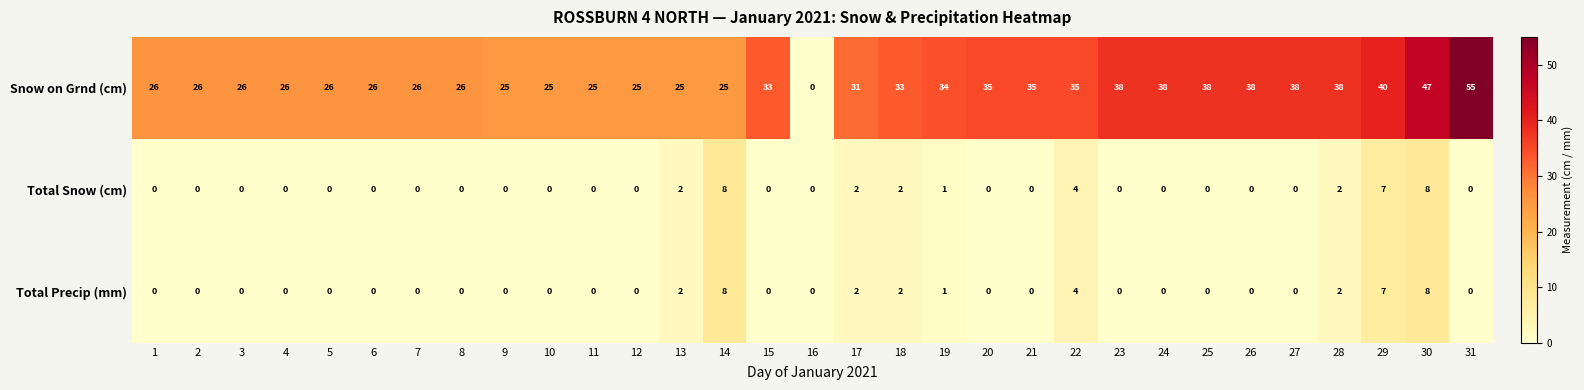

True or false: Total Precip (mm) has a value of 2 at 18.

True